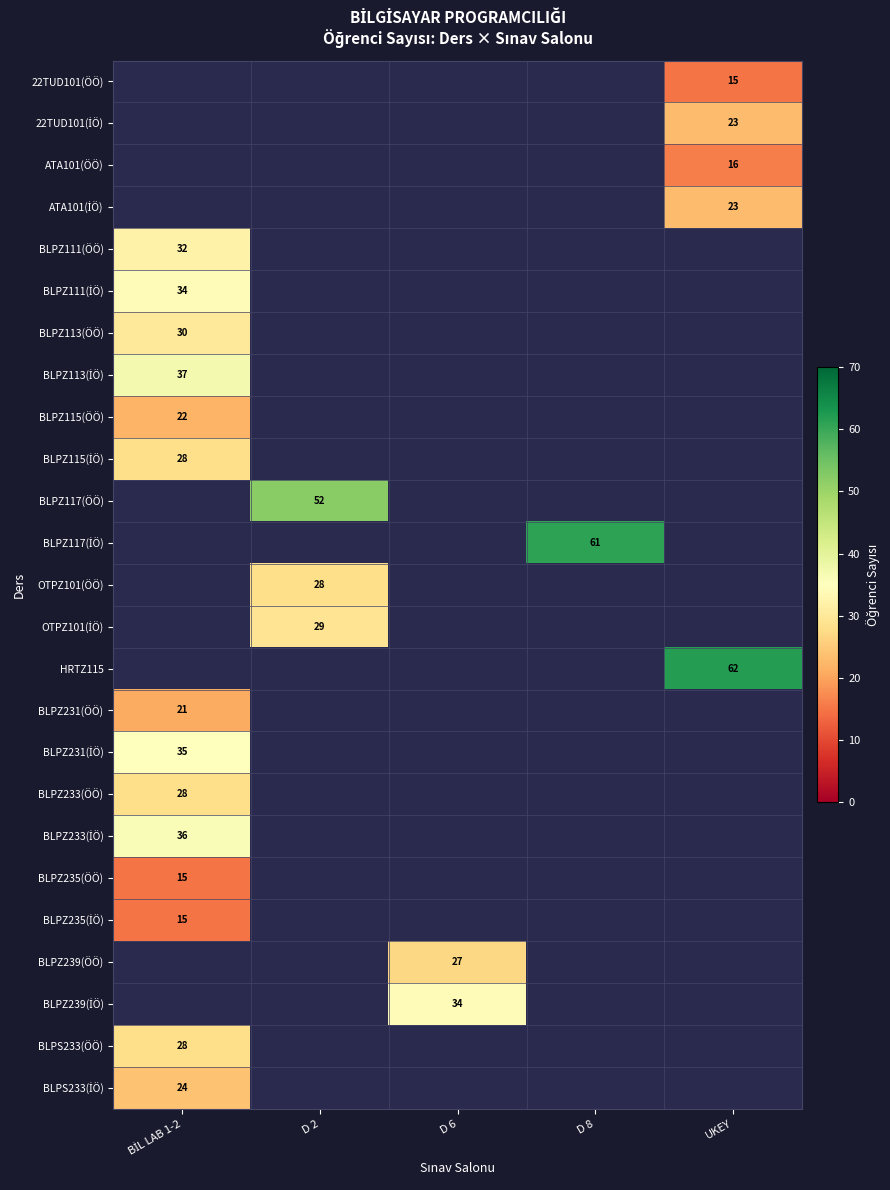

At which category does the chart reach its minimum across all series?

UKEY